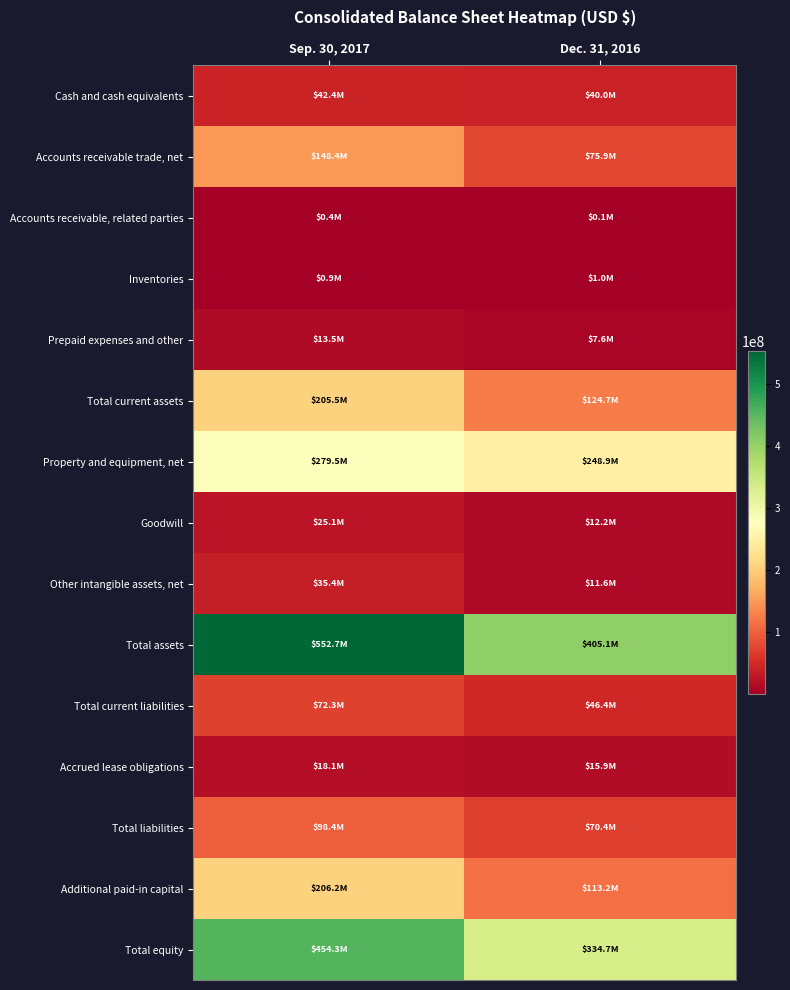

Reading left to right, list all the values displayed in this chart.

Cash and cash equivalents: Sep. 30, 2017=42393000	Dec. 31, 2016=40041000
Accounts receivable trade, net: Sep. 30, 2017=148372000	Dec. 31, 2016=75892000
Accounts receivable, related parties: Sep. 30, 2017=433000	Dec. 31, 2016=135000
Inventories: Sep. 30, 2017=852000	Dec. 31, 2016=1001000
Prepaid expenses and other: Sep. 30, 2017=13495000	Dec. 31, 2016=7586000
Total current assets: Sep. 30, 2017=205545000	Dec. 31, 2016=124655000
Property and equipment, net: Sep. 30, 2017=279546000	Dec. 31, 2016=248867000
Goodwill: Sep. 30, 2017=25091000	Dec. 31, 2016=12242000
Other intangible assets, net: Sep. 30, 2017=35351000	Dec. 31, 2016=11586000
Total assets: Sep. 30, 2017=552749000	Dec. 31, 2016=405066000
Total current liabilities: Sep. 30, 2017=72313000	Dec. 31, 2016=46384000
Accrued lease obligations: Sep. 30, 2017=18100000	Dec. 31, 2016=15946000
Total liabilities: Sep. 30, 2017=98421000	Dec. 31, 2016=70358000
Additional paid-in capital: Sep. 30, 2017=206158000	Dec. 31, 2016=113175000
Total equity: Sep. 30, 2017=454328000	Dec. 31, 2016=334708000